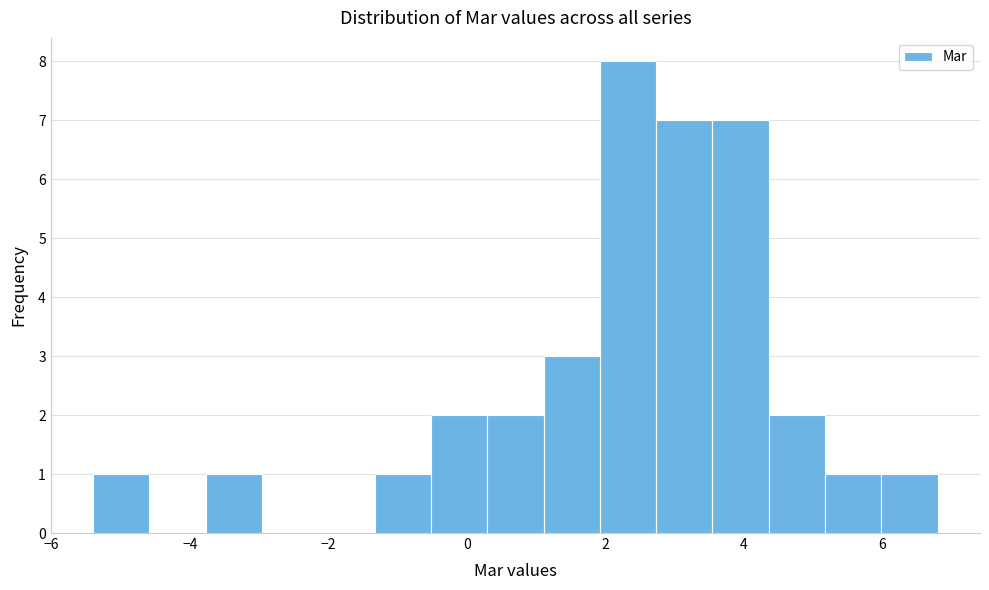

How tall is the bar that spans -1.4 to -0.6 on the x-axis? Neither the bar edges nor the heights are printed on the chart, so give them approximately, as read against the axes.

1